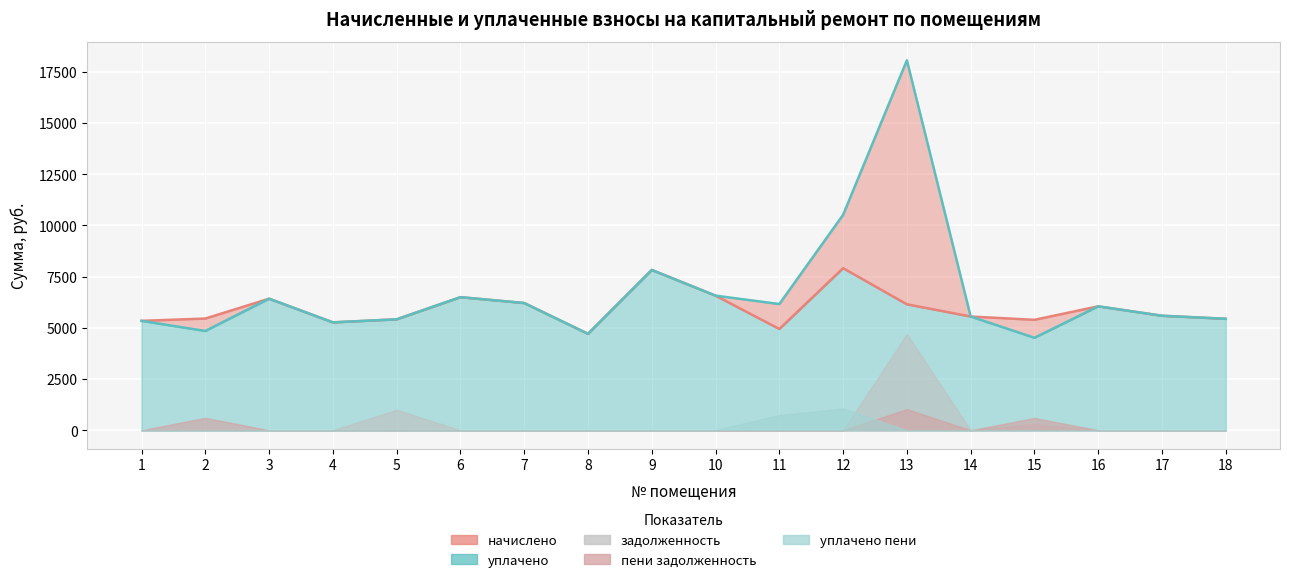

Which category has the lowest value in the задолженность series?

1